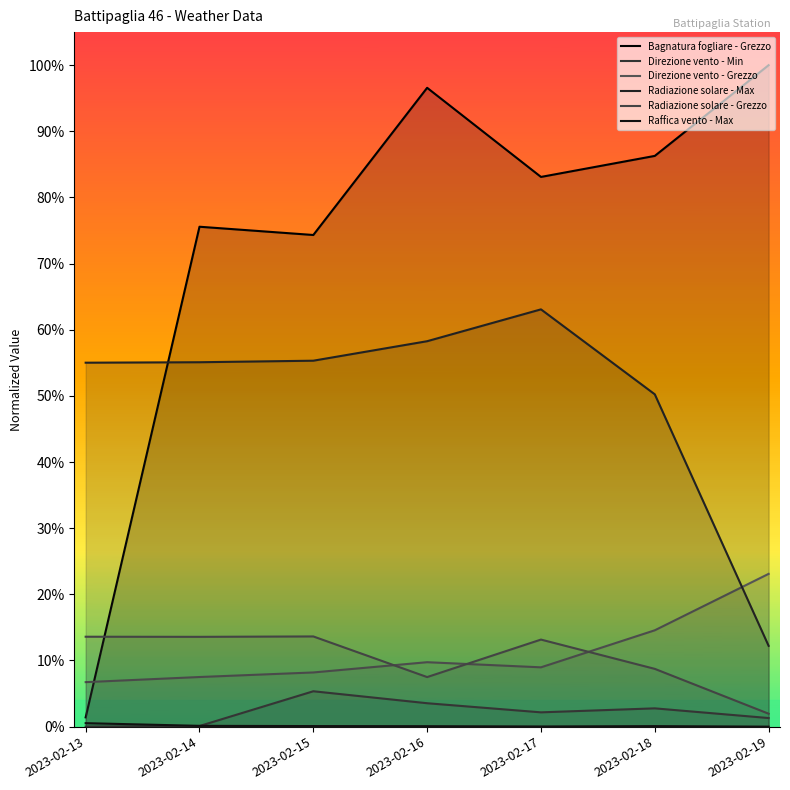

At which category does the chart reach its minimum across all series?

2023-02-19